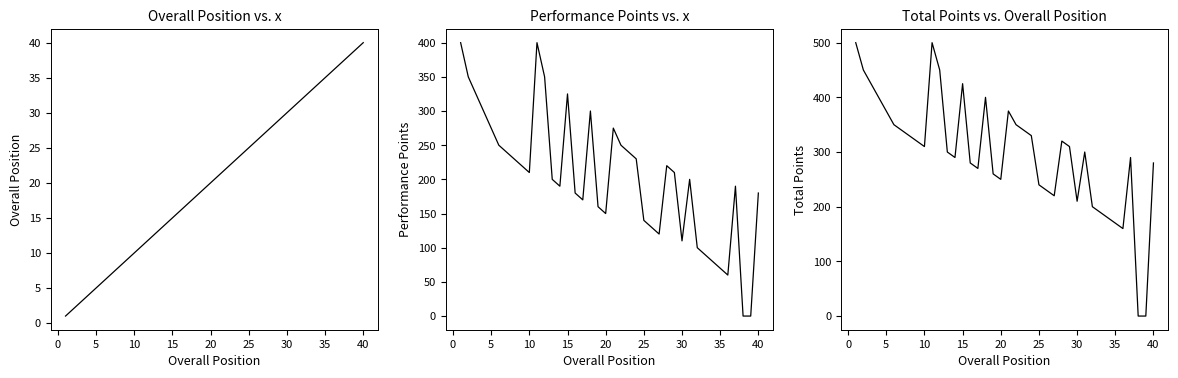

What is the maximum value for Performance Points?

400